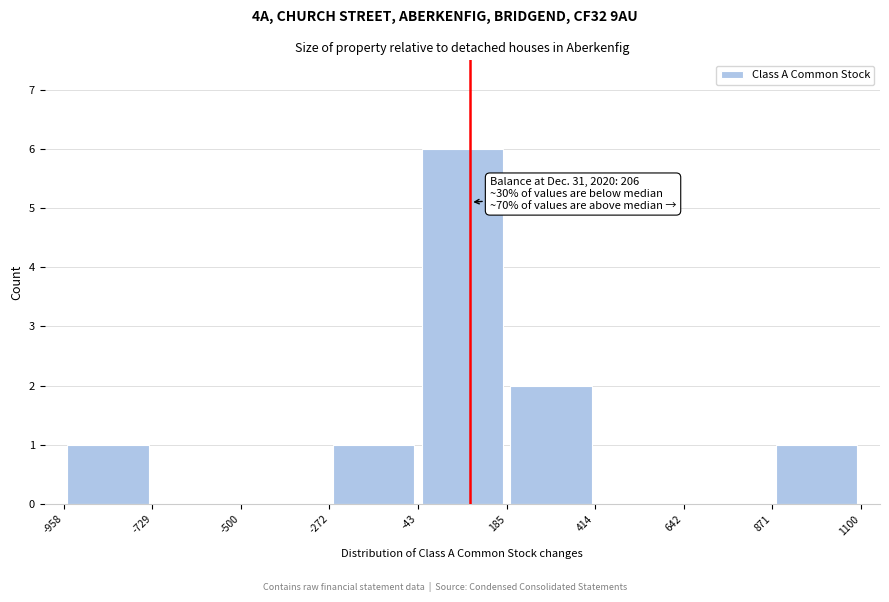

Over which range of the x-axis is the bar tallest?

-43 to 185